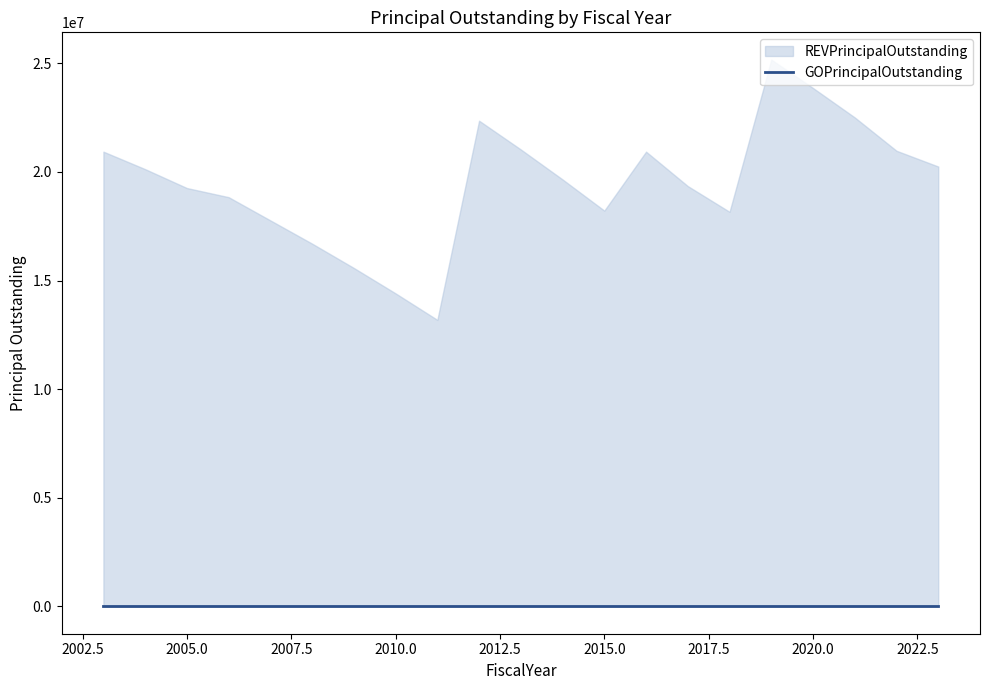

True or false: REVPrincipalOutstanding and GOPrincipalOutstanding intersect in this chart.

False